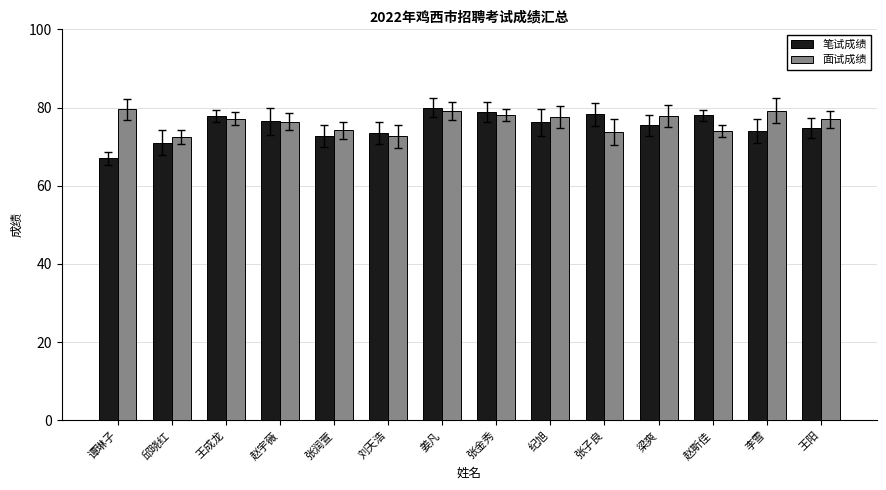

What is the sum of the 笔试成绩 values at 刘天浩 and 梁爽?

149.0